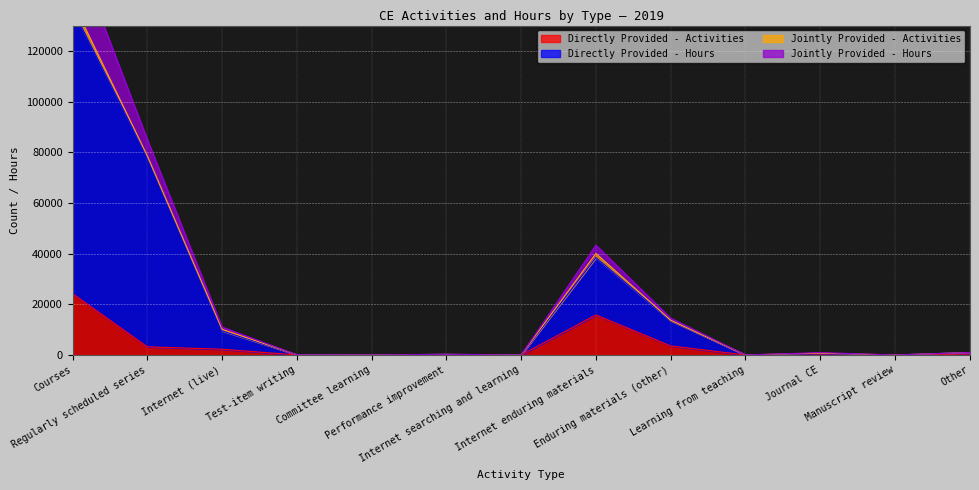

What is the sum of the Directly Provided - Activities values at Other and Test-item writing?

64